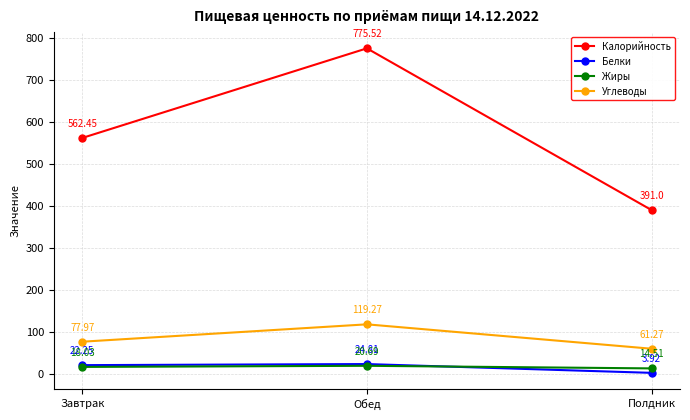

What is the value of the Калорийность point at the 1st from the left?

562.5